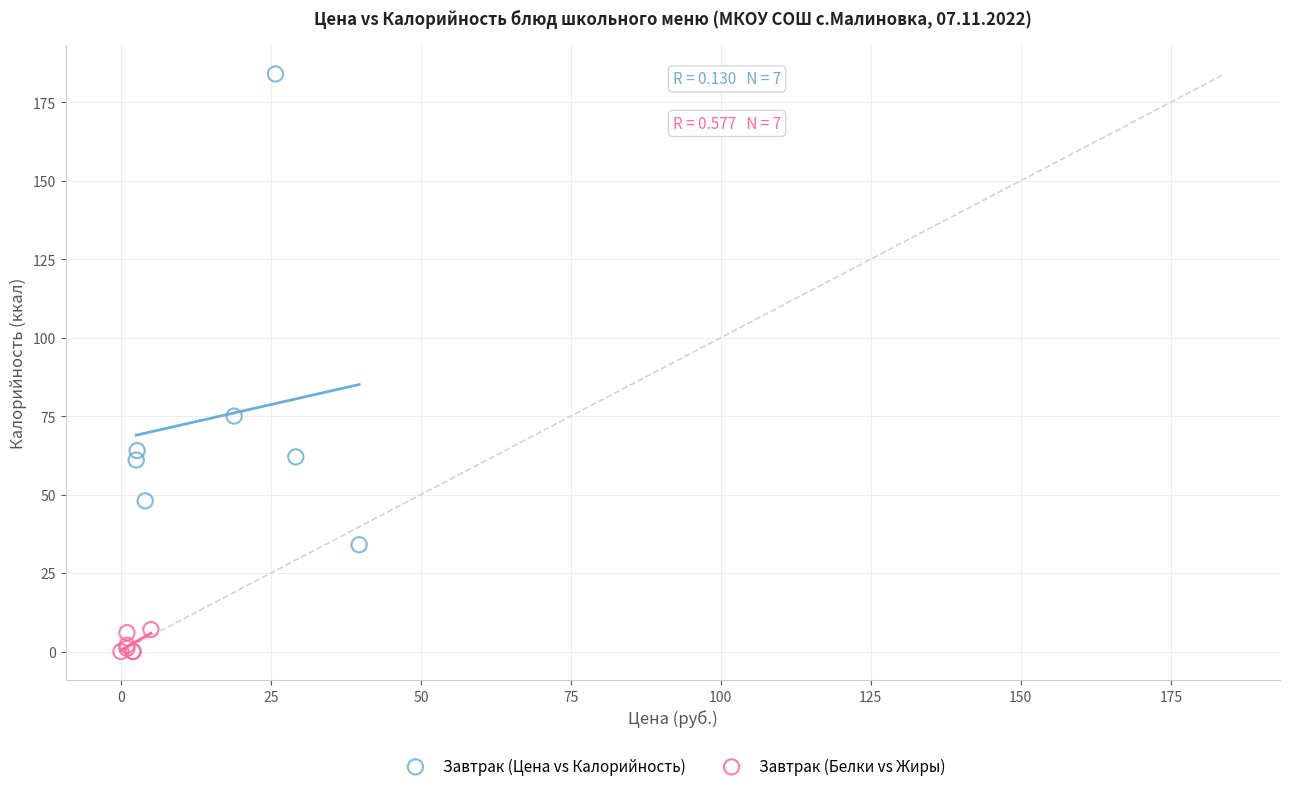

Which series contains the lowest Y value?

Завтрак (Белки vs Жиры)